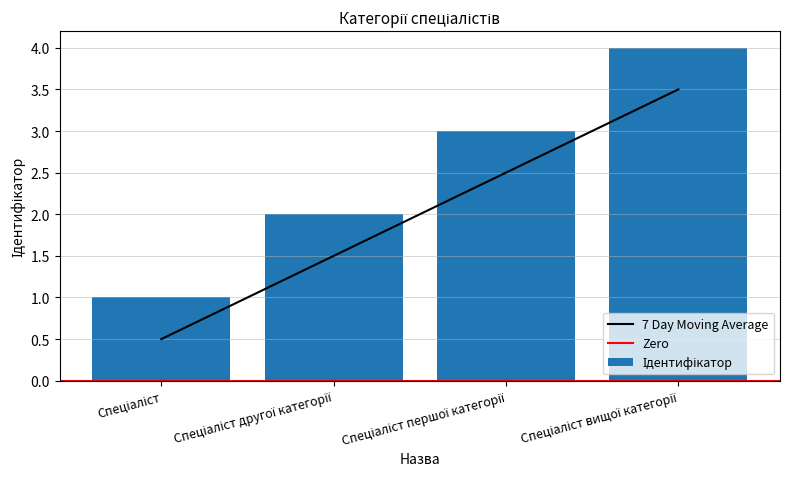

True or false: 7 Day Moving Average has more than 2 interior local peaks.

False